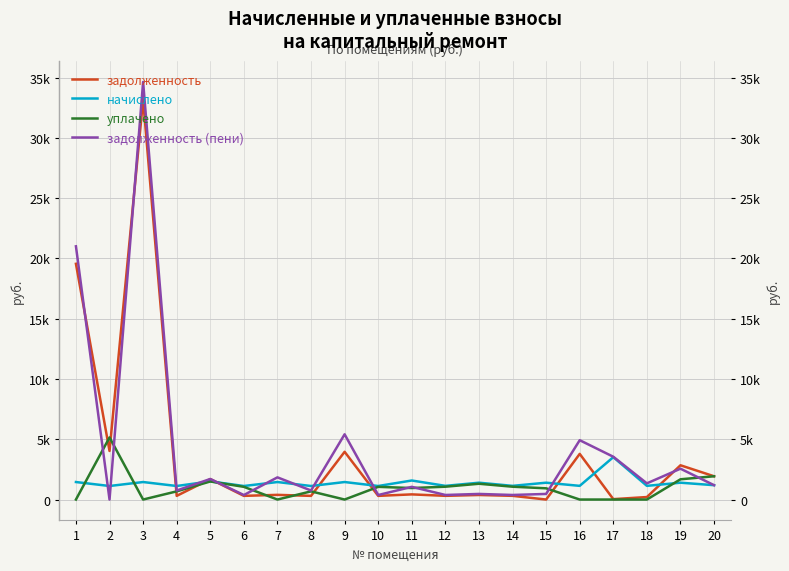

Reading left to right, what are all the values shown in this chart?

задолженность: 1=19556.2	2=4029.8	3=33190.8	4=304.2	5=1697.3	6=304.2	7=388.8	8=304.2	9=3960.5	10=304.2	11=427.7	12=307.4	13=377.5	14=307.4	15=0.0	16=3787.8	17=33.2	18=207.4	19=2842.4	20=1930.8
начислено: 1=1452.0	2=1123.2	3=1452.0	4=1123.2	5=1507.2	6=1123.2	7=1452.0	8=1123.2	9=1452.0	10=1123.2	11=1579.2	12=1135.2	13=1396.8	14=1135.2	15=1396.8	16=1135.2	17=3516.5	18=1135.2	19=1396.8	20=1190.4
уплачено: 1=0.0	2=5153.0	3=0.0	4=678.6	5=1500.0	6=1053.0	7=0.0	8=678.6	9=0.0	10=1053.0	11=954.1	12=1064.2	13=1309.5	14=1064.2	15=931.2	16=0.0	17=0.0	18=0.0	19=1679.5	20=1930.8
задолженность (пени): 1=21008.2	2=0.0	3=34642.8	4=748.8	5=1704.5	6=374.4	7=1840.8	8=748.8	9=5412.5	10=374.4	11=1052.8	12=378.4	13=464.8	14=378.4	15=465.6	16=4922.9	17=3549.7	18=1342.6	19=2559.6	20=1190.4